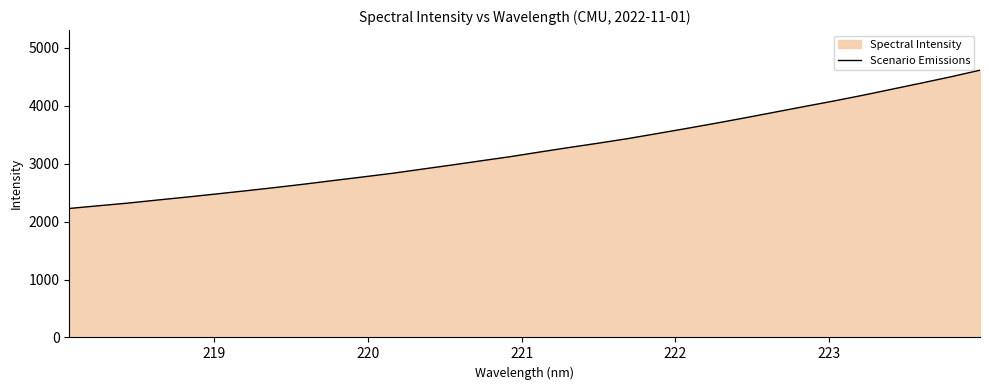

What is the minimum value shown in the chart?

2227.4